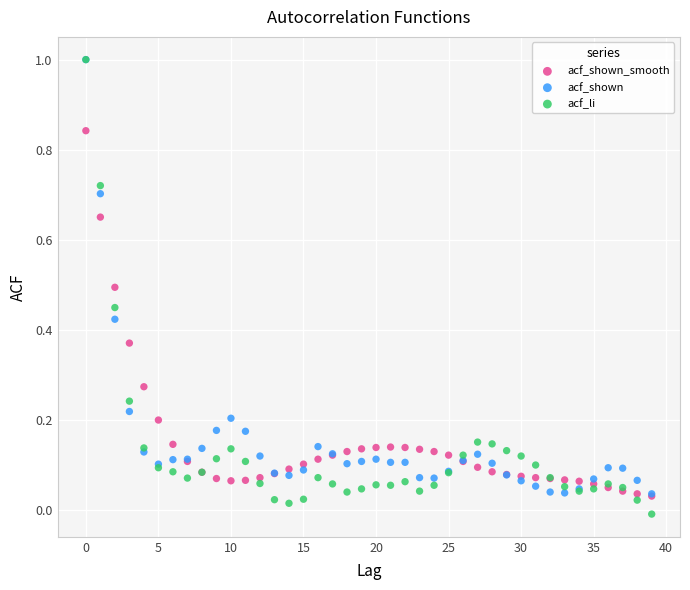

What are all the series names shown in the legend?

acf_shown_smooth, acf_shown, acf_li